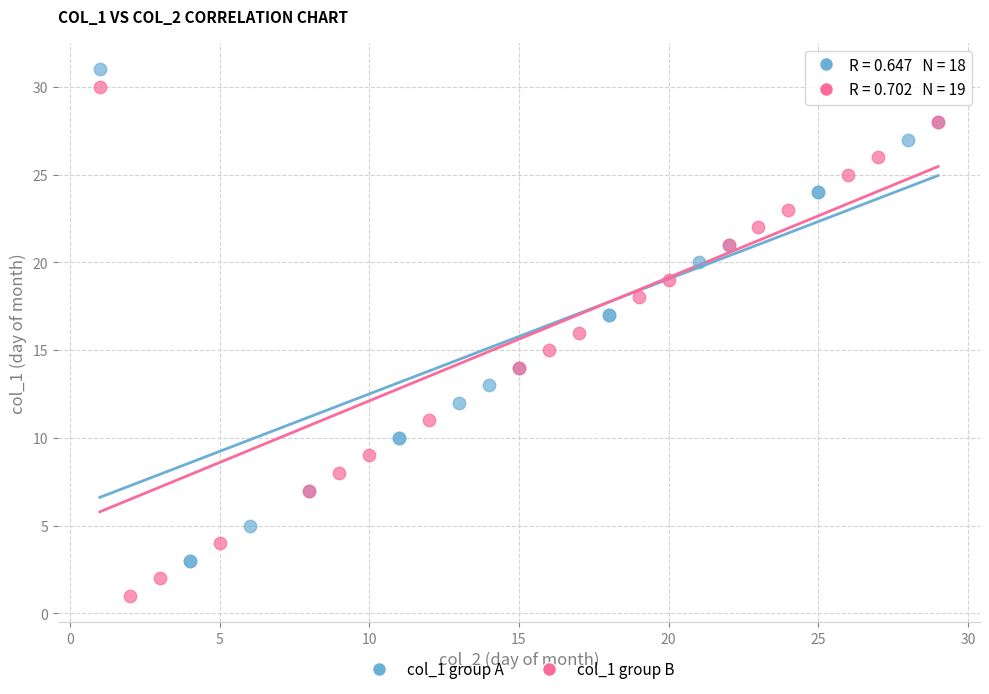

Which series has the widest spread of Y values?

col_1 group B